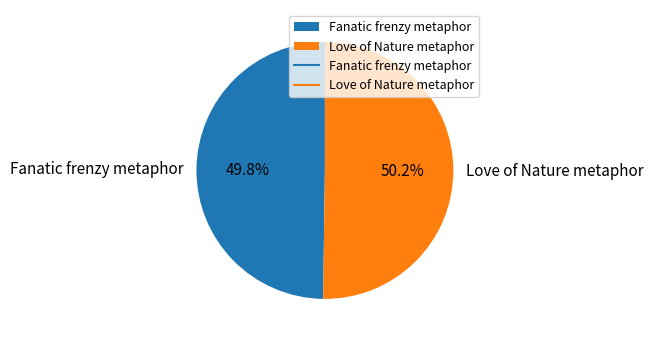

What is the ratio of the value at Love of Nature metaphor to the value at Fanatic frenzy metaphor?

1.0